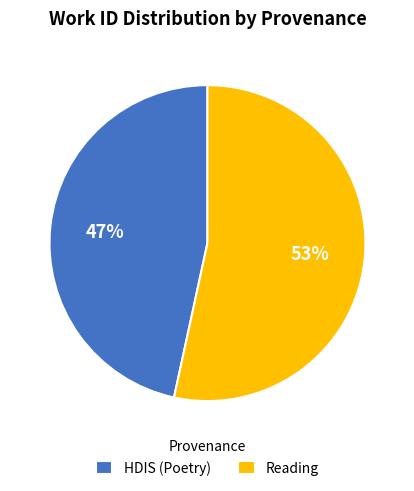

What is the ratio of the value at Reading to the value at HDIS (Poetry)?

1.1